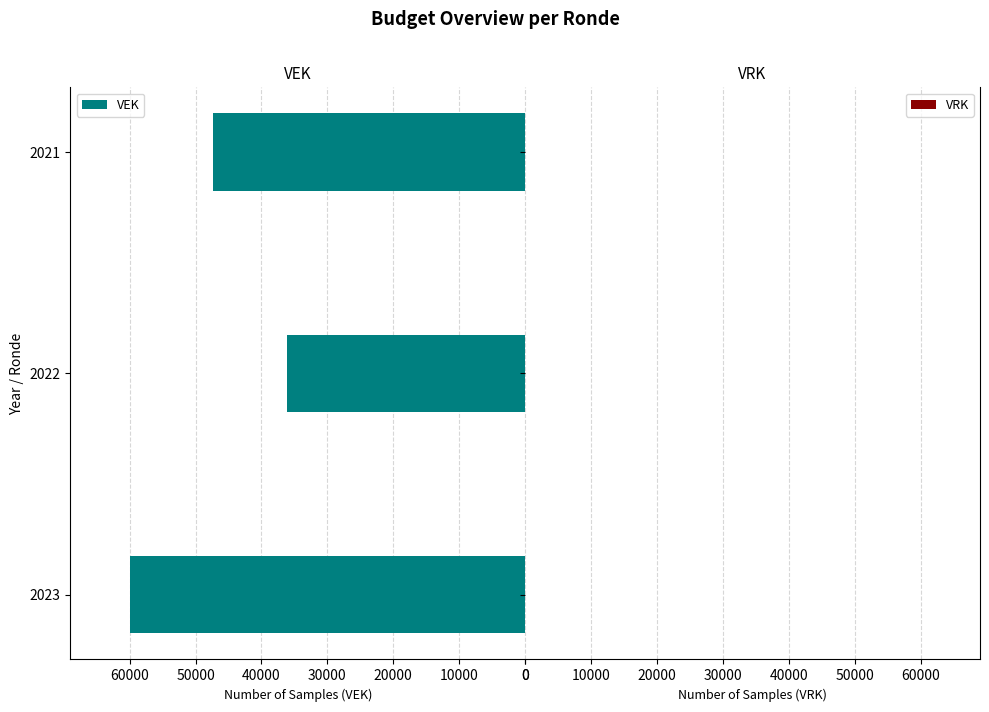

Reading bottom to top, what are all the values shown in this chart?

60000	36092	47400